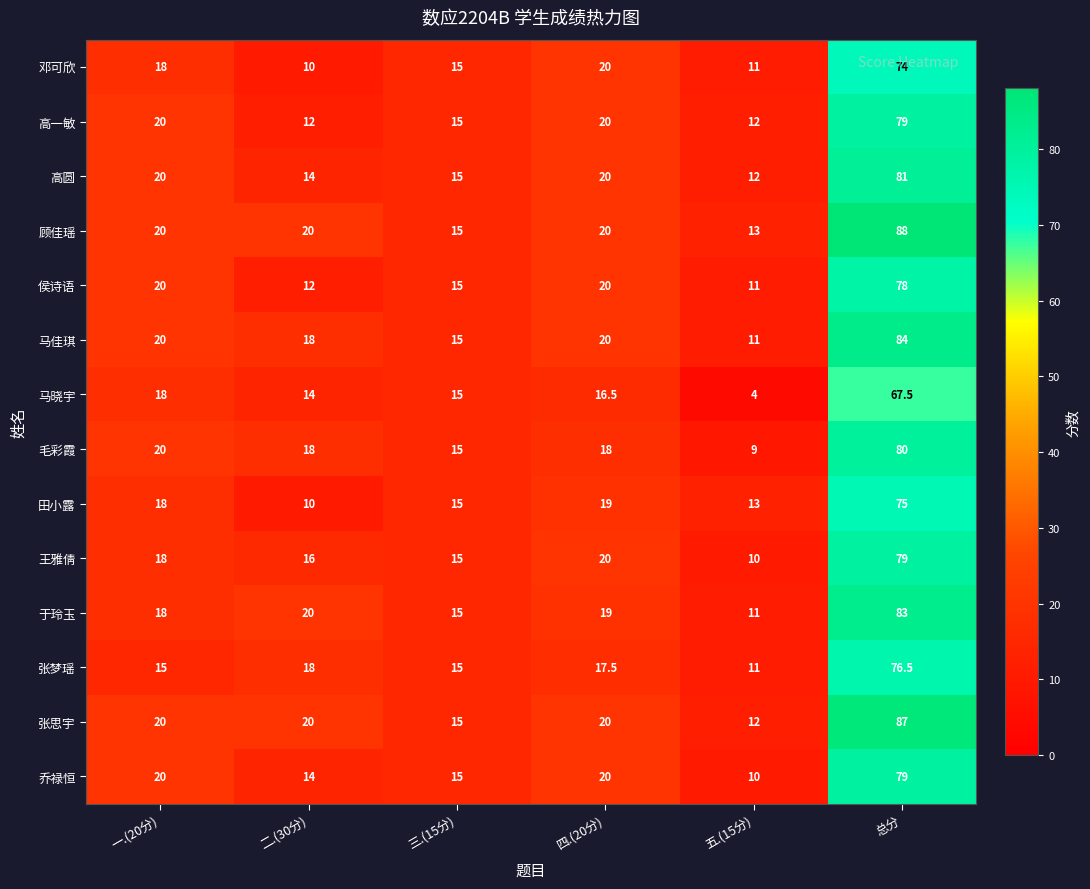

The 毛彩霞 series shows 18.0 at 二.(30分). True or false?

True